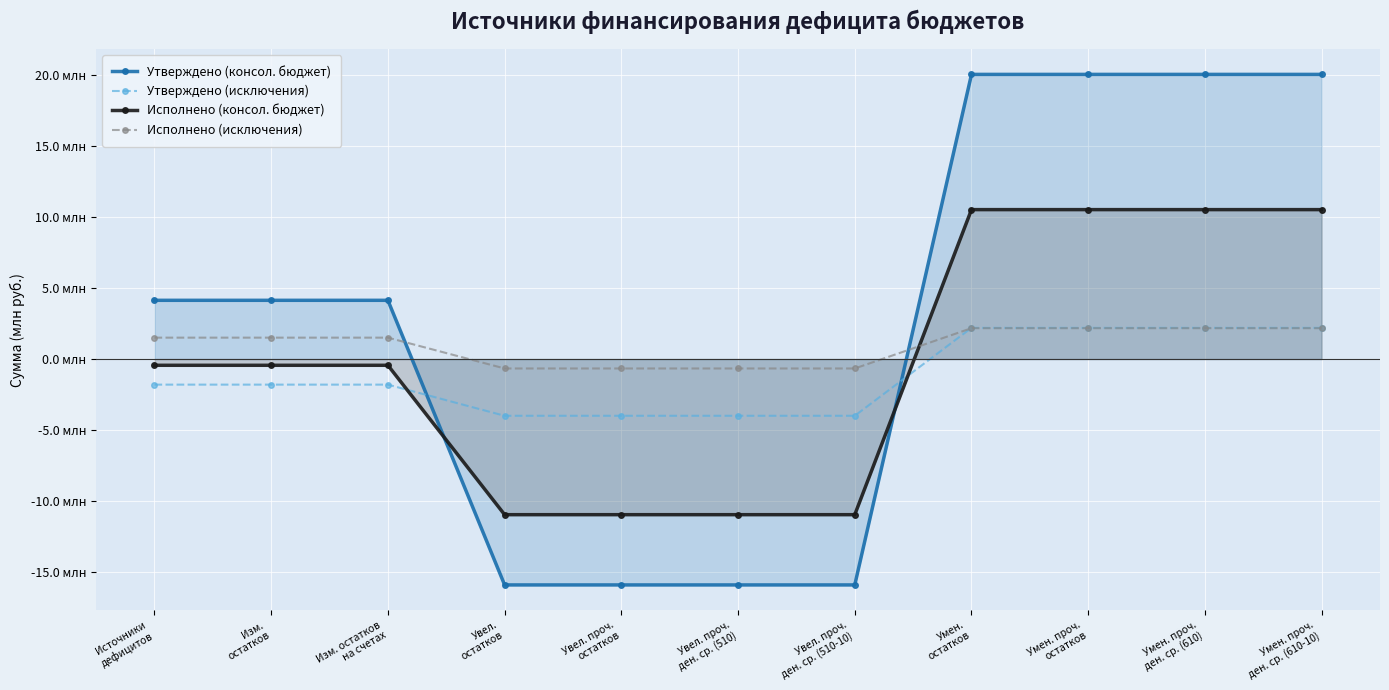

Is it true that Исполнено (исключения) equals 2167399.4 at Умен.
остатков?

True